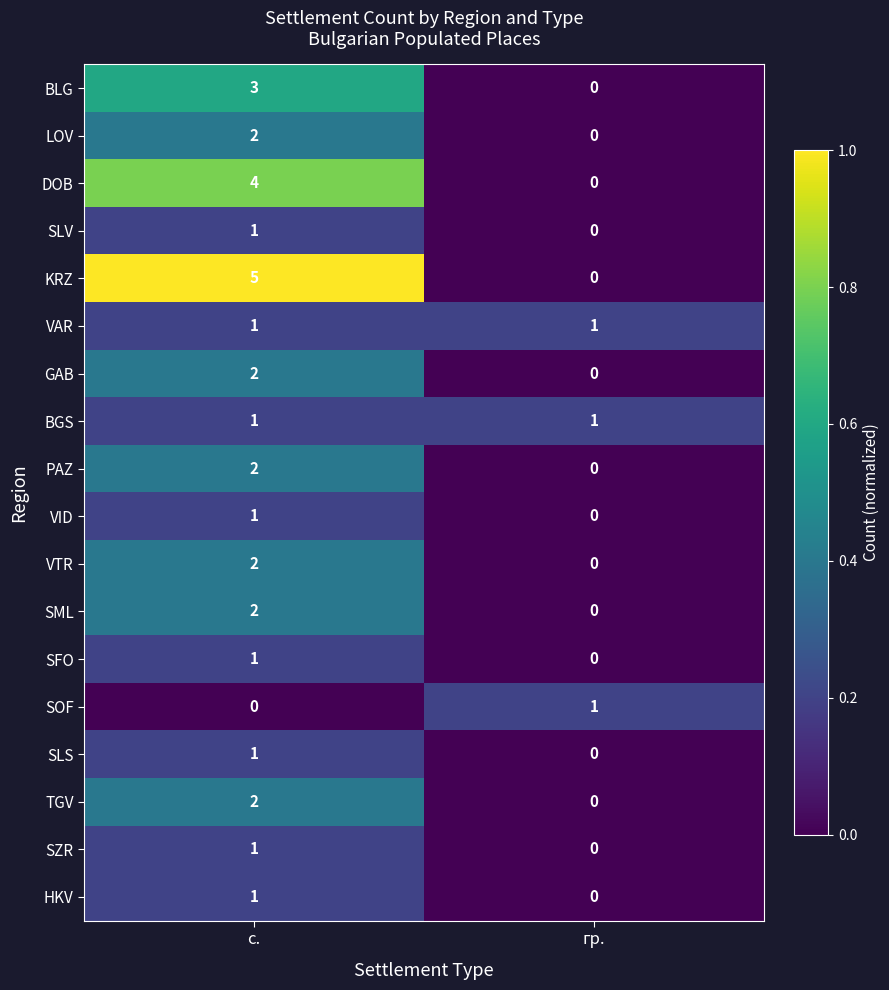

The VID series shows 0 at гр.. True or false?

True